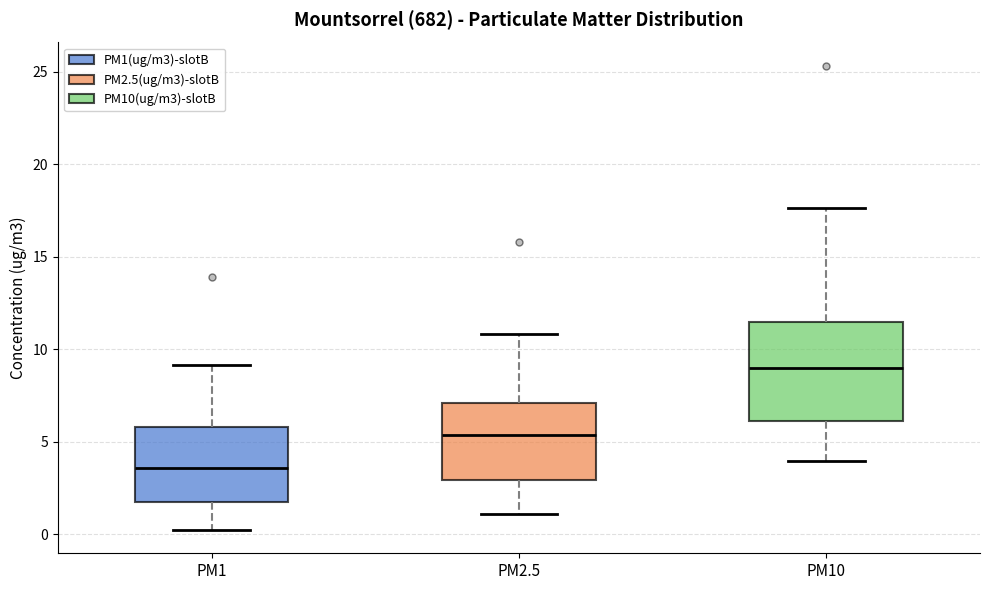

Reading left to right, transcribe this box plot: for each box, give where its median line is, the range the box spans, and where its two whiskers end, as read against the y-axis. The values are not printed on the chart, so give them approximately, as read against the axis.

PM1: median 3.5, box 1.5 to 6.0, whiskers 0.0 to 9.0
PM2.5: median 5.5, box 3.0 to 7.0, whiskers 1.0 to 11.0
PM10: median 9.0, box 6.0 to 11.5, whiskers 4.0 to 17.5